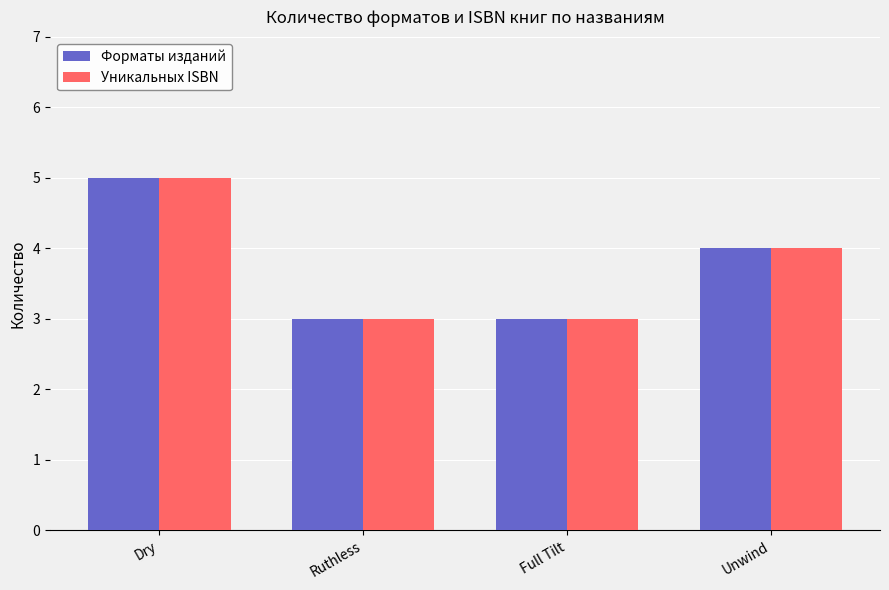

How many bars are there in total?

8